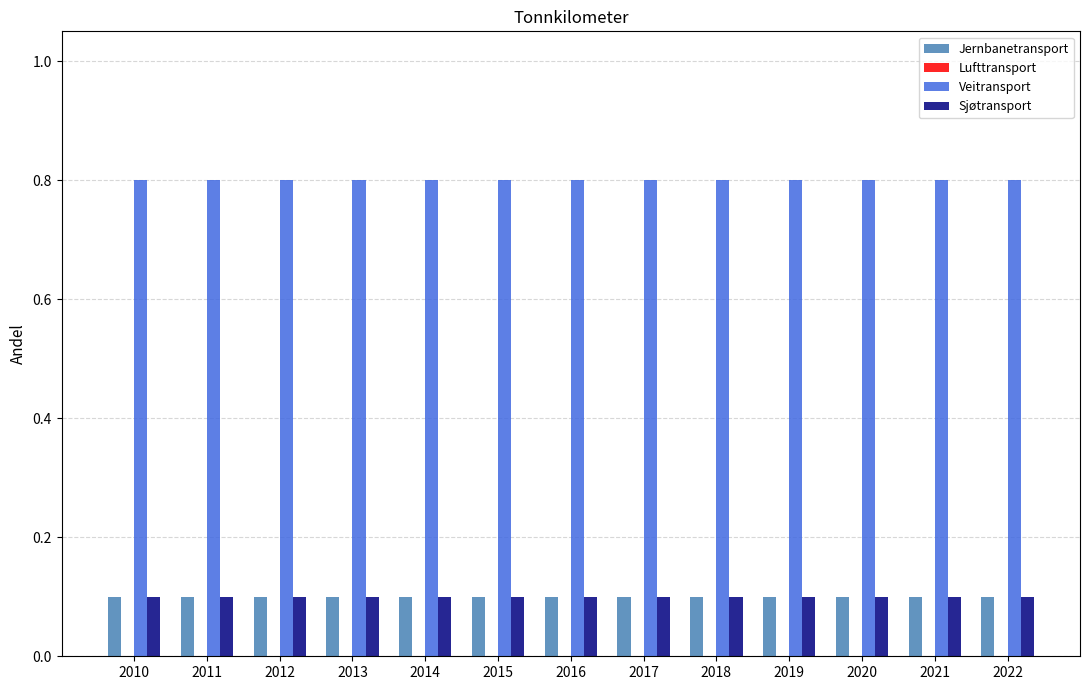

What is the spread (max minus min) of values at 2020?

0.7